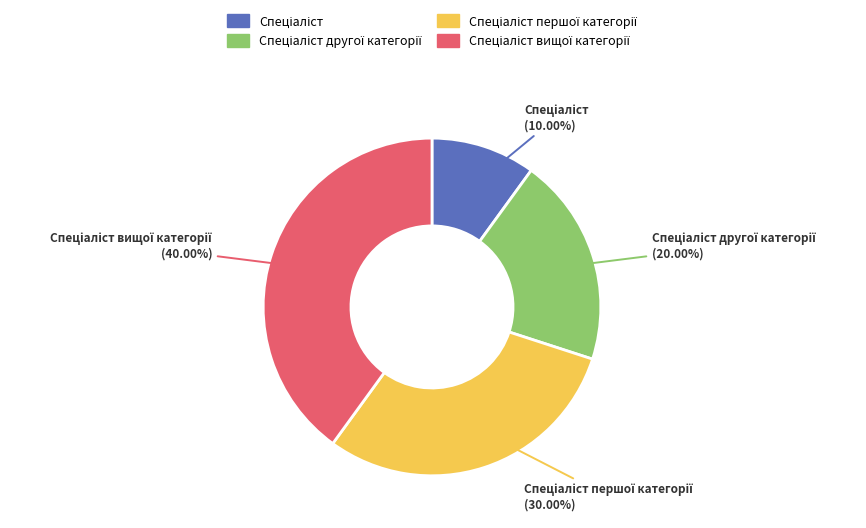

Is there any slice that represents more than half of the pie?

No